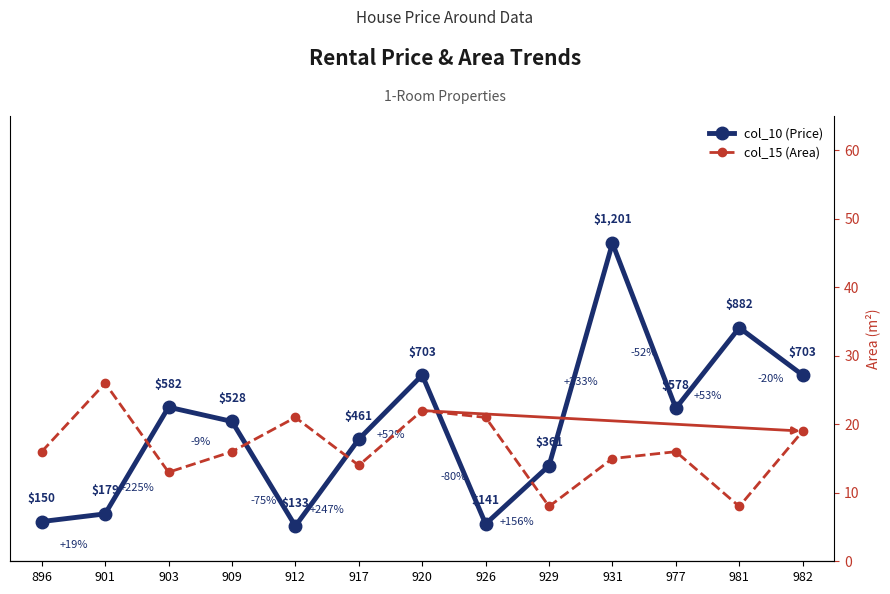

Reading right to left, list all the values displayed in this chart.

col_10 (Price): 703	882	578	1201	361	141	703	461	133	528	582	179	150
col_15 (Area): 19	8	16	15	8	21	22	14	21	16	13	26	16